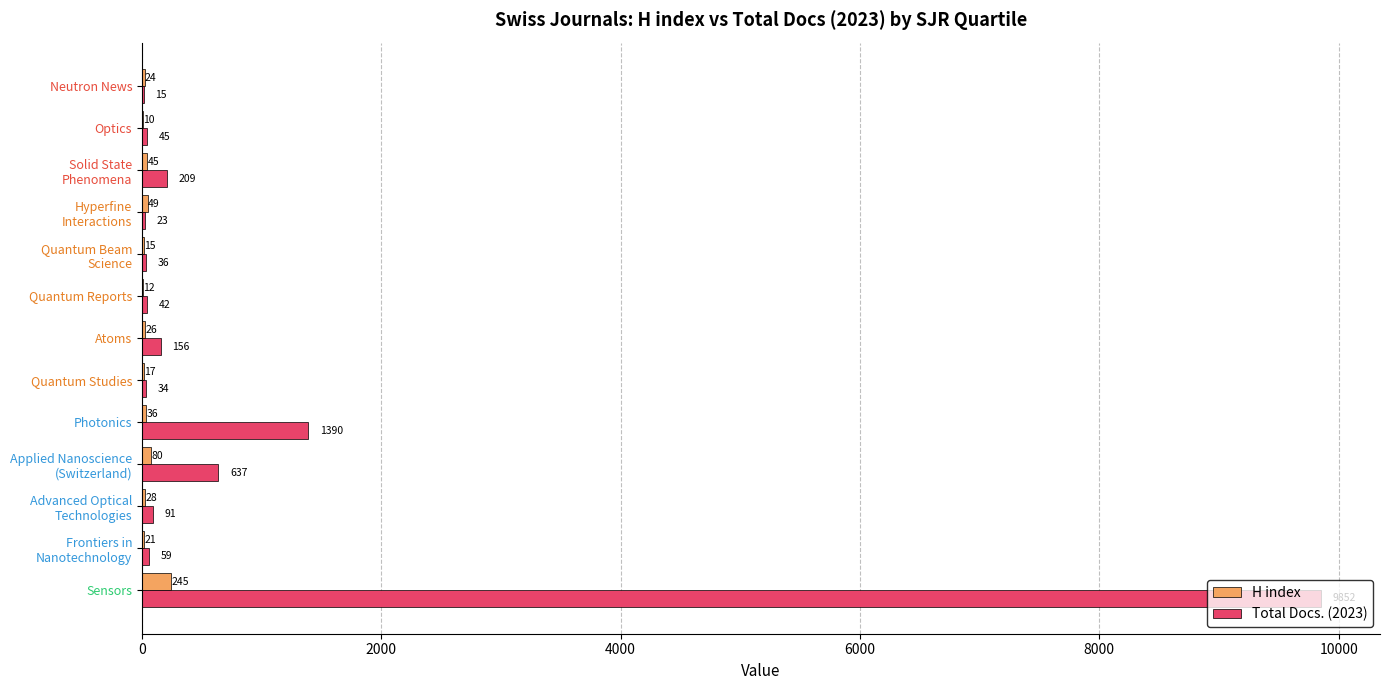

What is the sum of all Total Docs. (2023) values?

12589